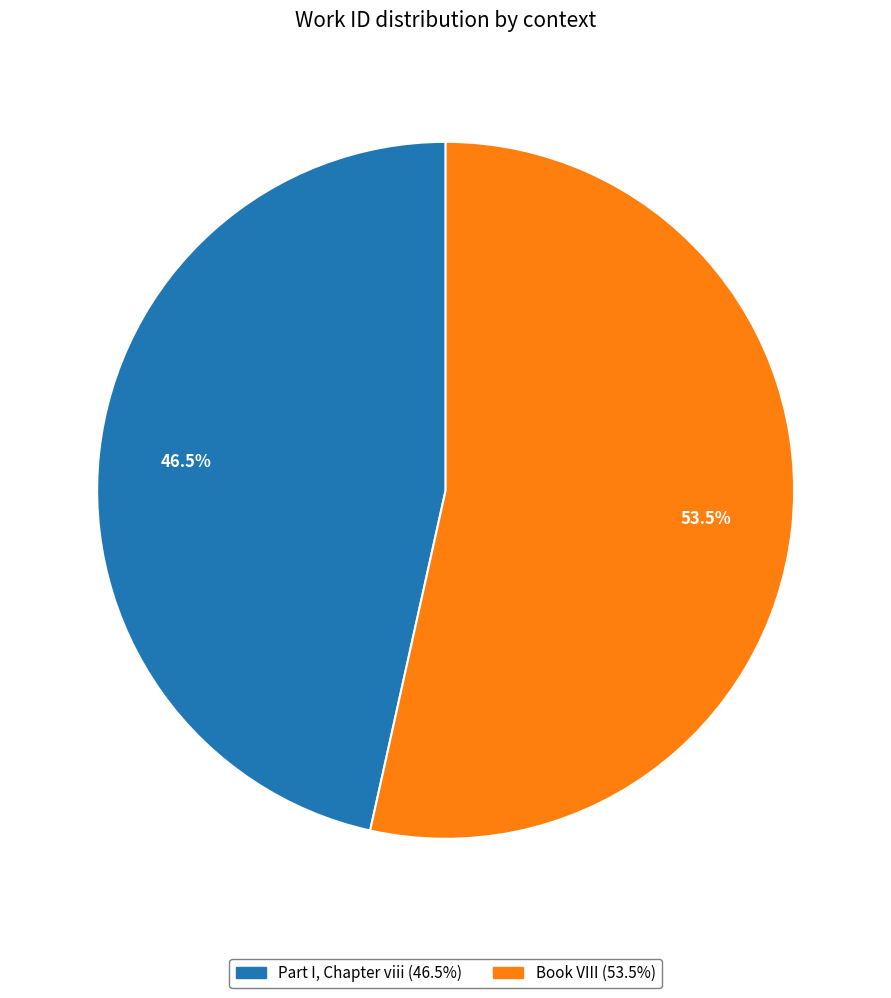

Count the number of slices in the pie.

2